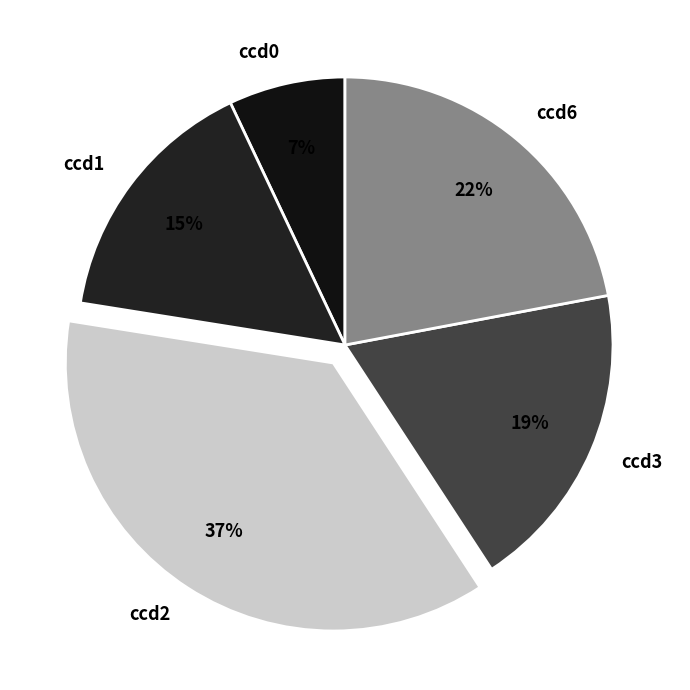

Rank the categories by value from lowest to highest.

ccd0, ccd1, ccd3, ccd6, ccd2